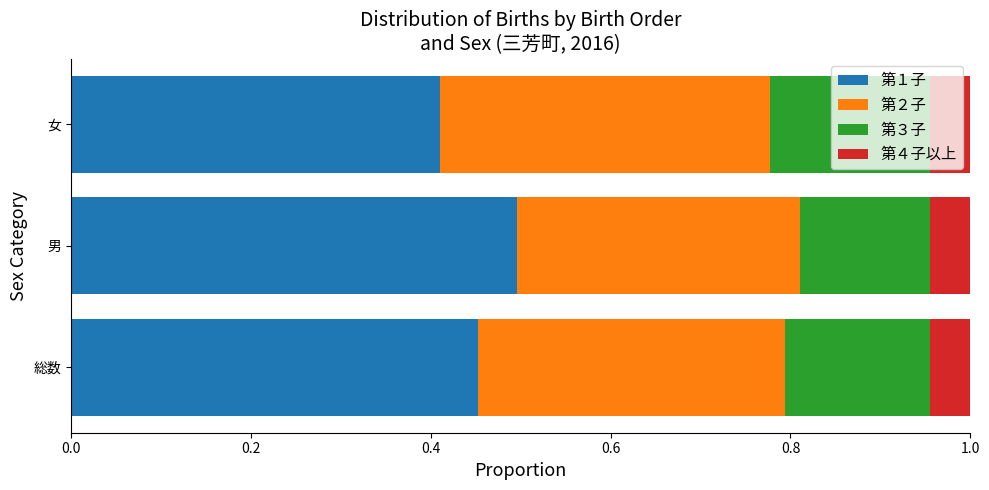

At which label does 第１子 reach its peak?

男